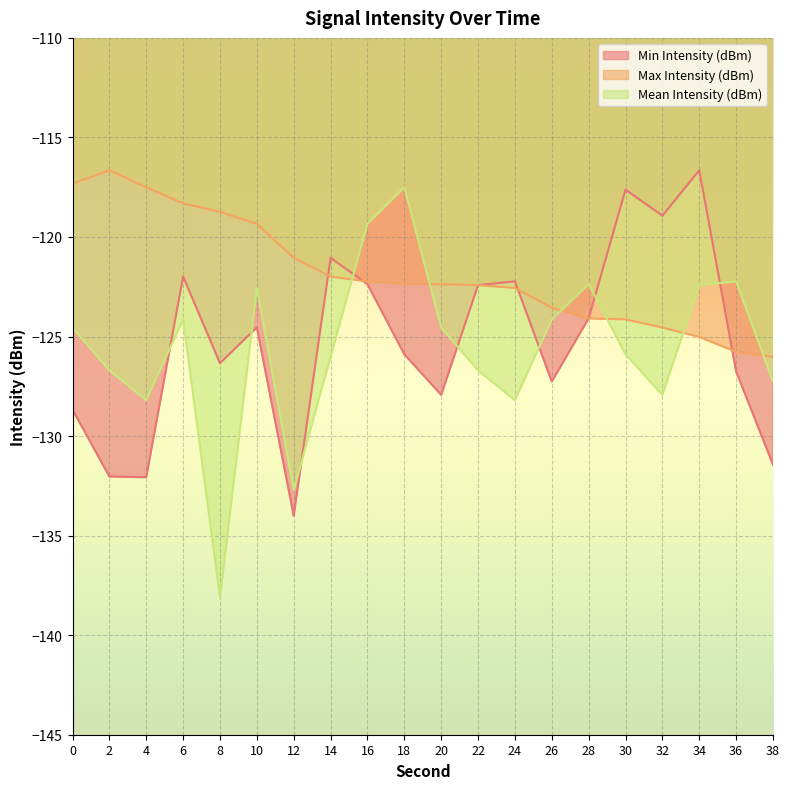

At how many categories does at least one series exceed -117?

2